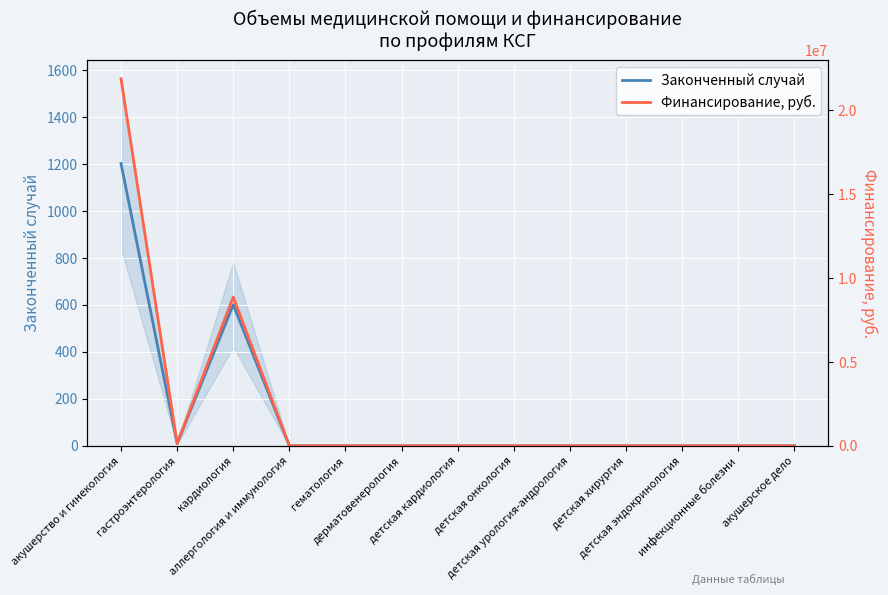

What is the maximum value for Законченный случай?

1202